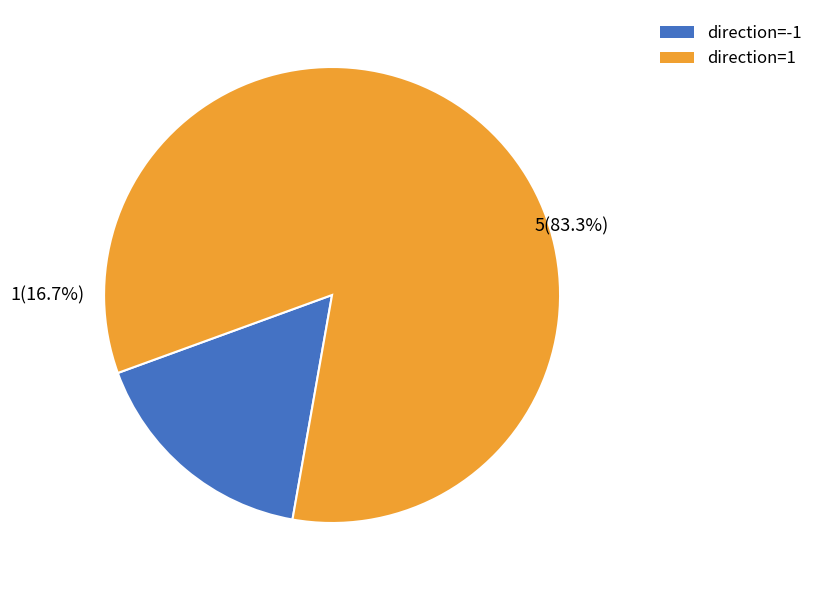

To the nearest percent, what is the combined percentage of direction=1 (io_index=5) and direction=-1 (io_index=1)?

100%